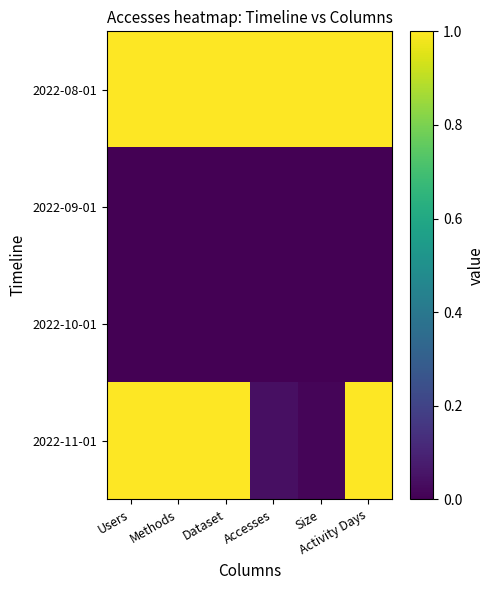

Which has a higher value, Methods or Accesses?

Methods